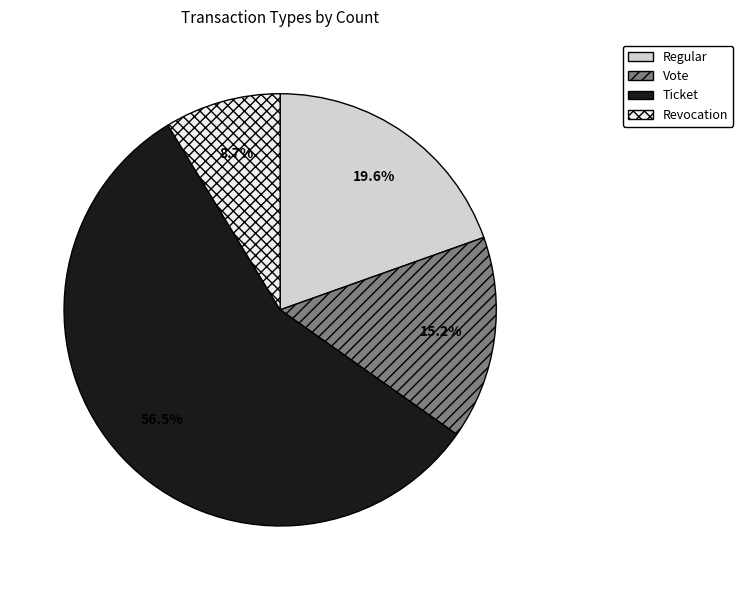

Rank the categories by value from highest to lowest.

Ticket, Regular, Vote, Revocation